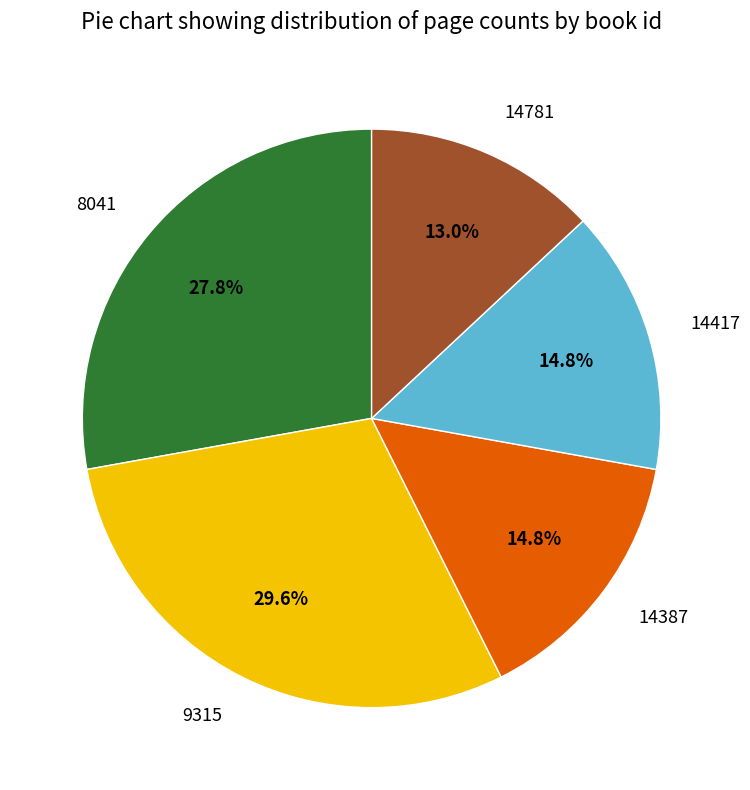

To the nearest percent, what is the average slice percentage?

20%